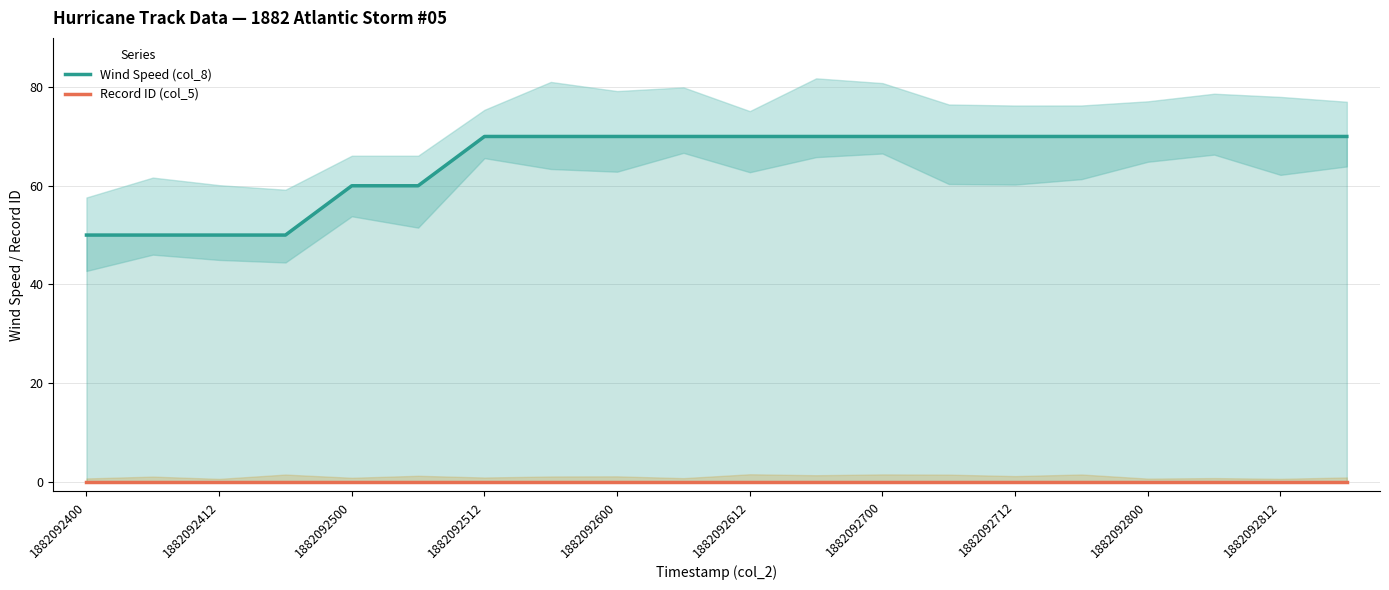

The Wind Speed (col_8) series shows 70 at 1882092812. True or false?

True